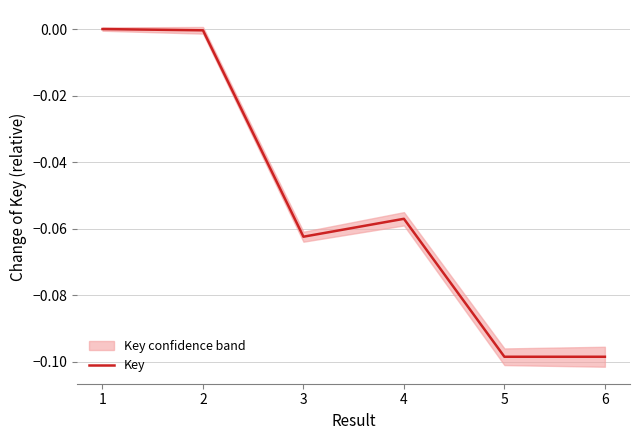

What is the difference between the second highest and second lowest values?

0.1